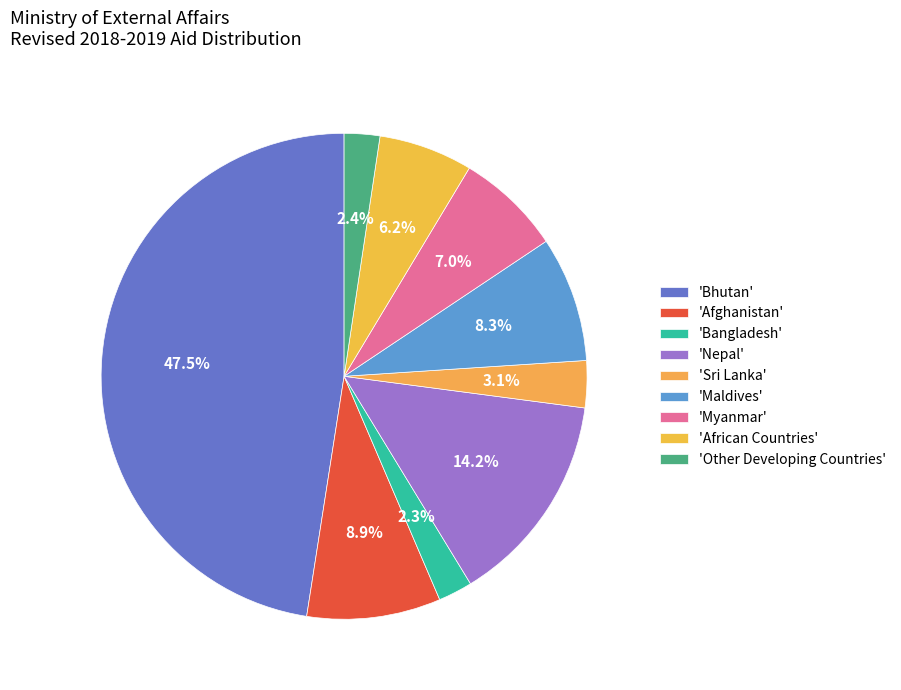

Count the number of slices in the pie.

9